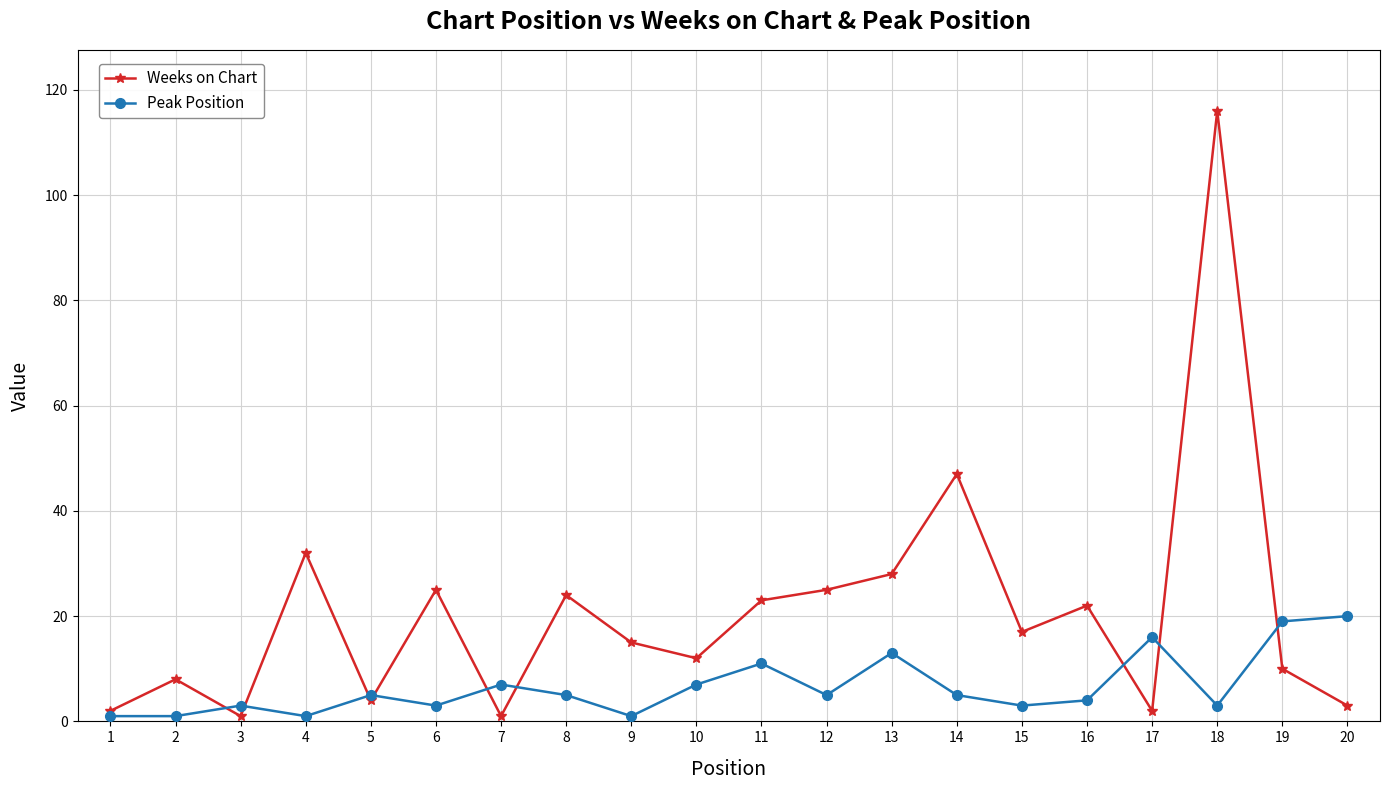

Reading right to left, transcribe all the data shown in this chart.

Weeks on Chart: 3	10	116	2	22	17	47	28	25	23	12	15	24	1	25	4	32	1	8	2
Peak Position: 20	19	3	16	4	3	5	13	5	11	7	1	5	7	3	5	1	3	1	1